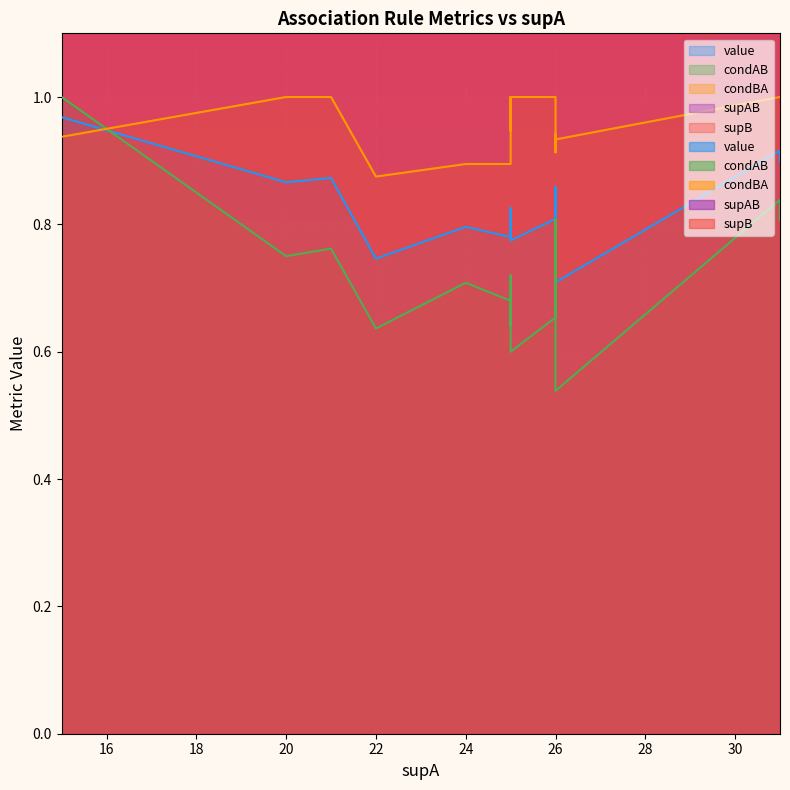

Between 26 and 20, which is larger?

20